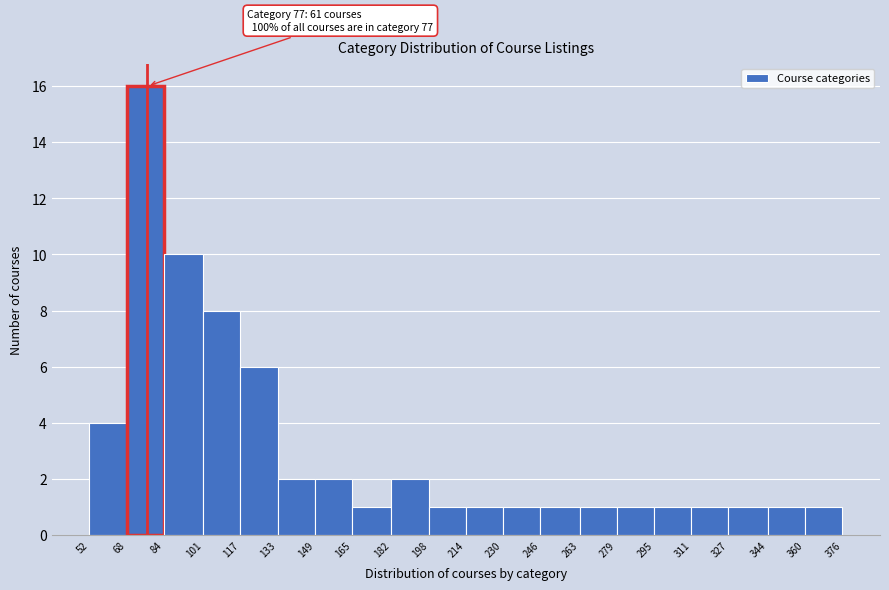

Over which range of the x-axis is the bar tallest?

68 to 84